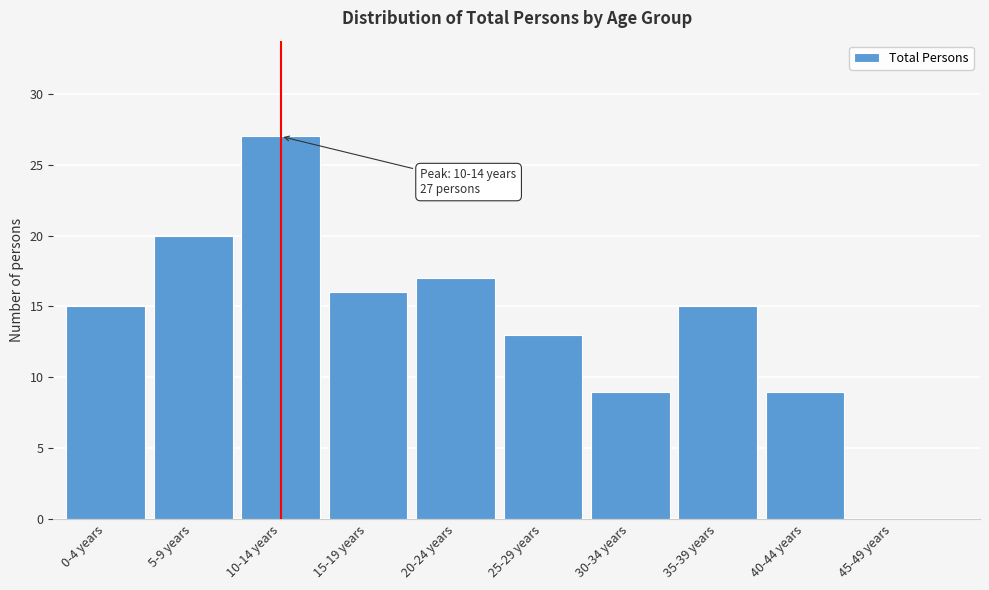

Reading left to right, extract all data points from this chart.

0-4 years=15	5-9 years=20	10-14 years=27	15-19 years=16	20-24 years=17	25-29 years=13	30-34 years=9	35-39 years=15	40-44 years=9	45-49 years=0